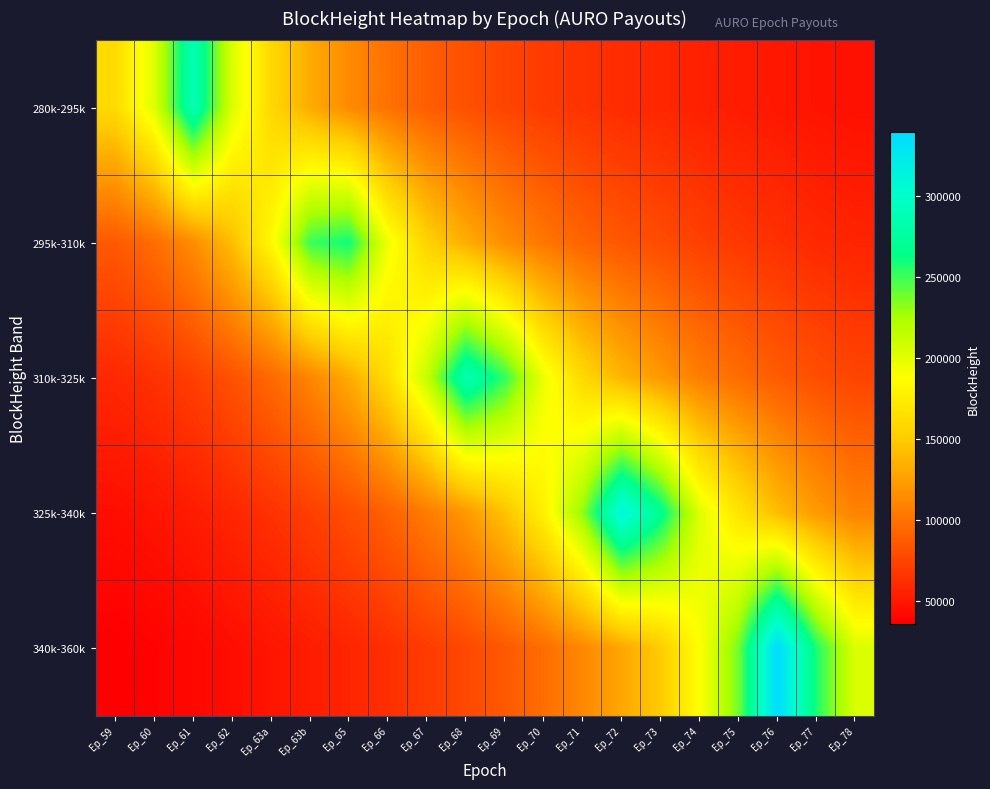

Reading right to left, list all the values displayed in this chart.

280k-295k: Ep_78=45661.0	Ep_77=47465.7	Ep_76=49709.0	Ep_75=52241.2	Ep_74=54693.4	Ep_73=58030.2	Ep_72=61005.9	Ep_71=64580.4	Ep_70=69307.2	Ep_69=74684.0	Ep_68=81382.1	Ep_67=88657.0	Ep_66=99531.0	Ep_65=113553.6	Ep_63b=131653.7	Ep_63a=159061.5	Ep_62=203349.0	Ep_61=287836.2	Ep_60=202227.2	Ep_59=160698.7
295k-310k: Ep_78=56655.6	Ep_77=59621.4	Ep_76=63411.5	Ep_75=67834.1	Ep_74=72270.5	Ep_73=78564.6	Ep_72=84444.7	Ep_71=91866.0	Ep_70=102334.3	Ep_69=115252.7	Ep_68=133074.4	Ep_67=155004.4	Ep_66=194096.8	Ep_65=260156.1	Ep_63b=249973.7	Ep_63a=182699.3	Ep_62=142561.4	Ep_61=114529.2	Ep_60=97306.0	Ep_59=86060.9
310k-325k: Ep_78=74624.1	Ep_77=80146.4	Ep_76=87543.1	Ep_75=96695.7	Ep_74=106495.4	Ep_73=121590.4	Ep_72=137131.2	Ep_71=159076.9	Ep_70=195493.1	Ep_69=252306.4	Ep_68=286312.4	Ep_67=213566.1	Ep_66=162962.1	Ep_65=131573.4	Ep_63b=110755.8	Ep_63a=94579.2	Ep_62=82043.1	Ep_61=71486.8	Ep_60=64066.5	Ep_59=58766.4
325k-340k: Ep_78=109283.8	Ep_77=122221.8	Ep_76=141325.2	Ep_75=168305.2	Ep_74=202296.4	Ep_73=268796.4	Ep_72=312504.4	Ep_71=231490.4	Ep_70=177829.6	Ep_69=144811.0	Ep_68=120980.2	Ep_67=105148.2	Ep_66=90649.9	Ep_65=79599.5	Ep_63b=71137.3	Ep_63a=63804.7	Ep_62=57594.1	Ep_61=51959.4	Ep_60=47753.9	Ep_59=44616.2
340k-360k: Ep_78=204062.0	Ep_77=257299.7	Ep_76=339112.0	Ep_75=237781.8	Ep_74=188267.7	Ep_73=150004.4	Ep_72=129036.6	Ep_71=112120.3	Ep_70=97276.4	Ep_69=86068.1	Ep_68=76693.4	Ep_67=69742.9	Ep_66=62788.4	Ep_65=57059.9	Ep_63b=52395.0	Ep_63a=48140.6	Ep_62=44371.3	Ep_61=40811.3	Ep_60=38062.4	Ep_59=35958.0